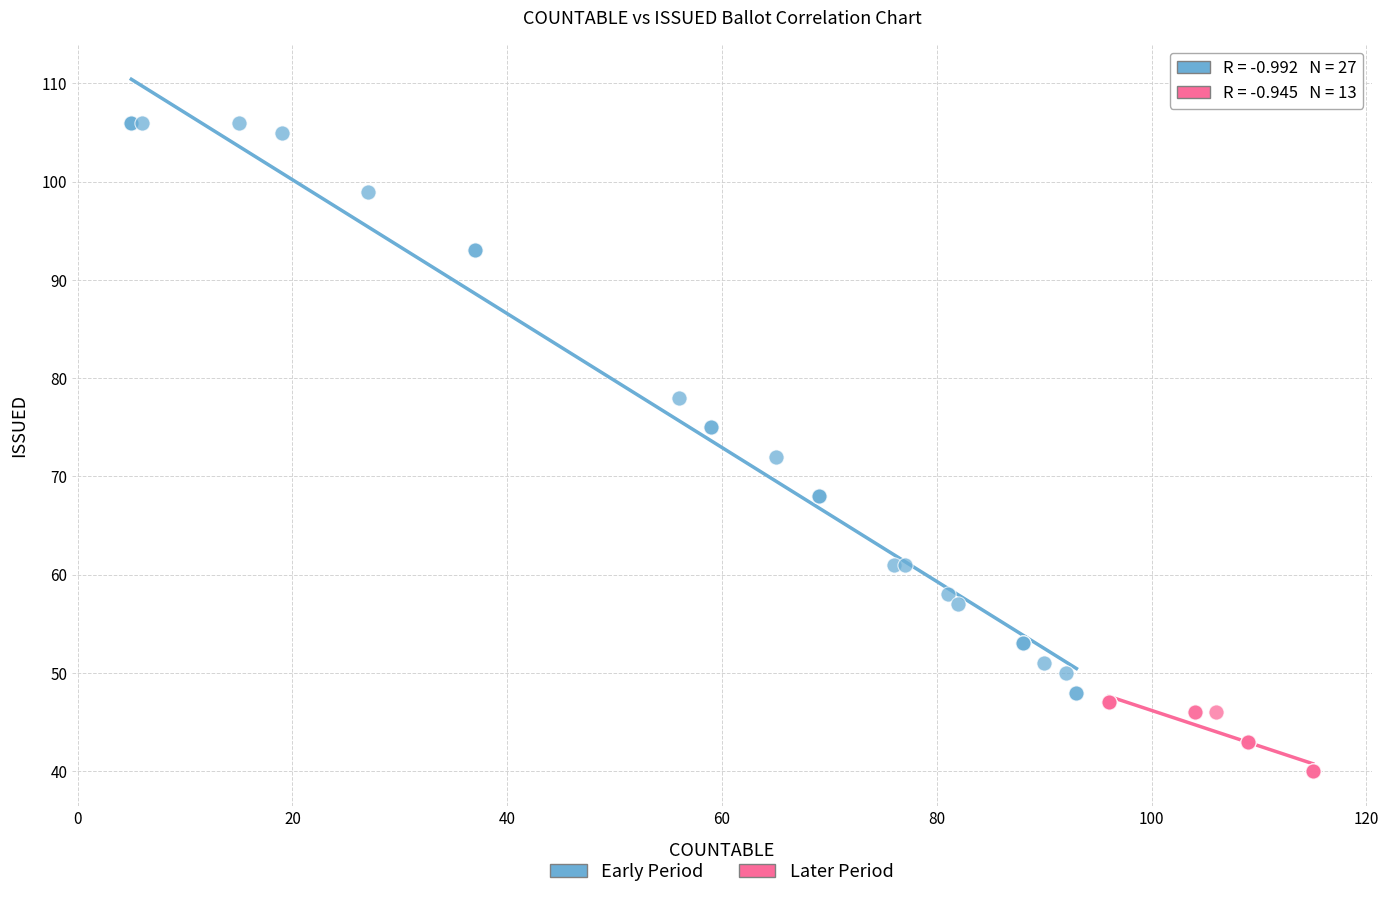

Which series reaches the minimum Y coordinate?

Later Period